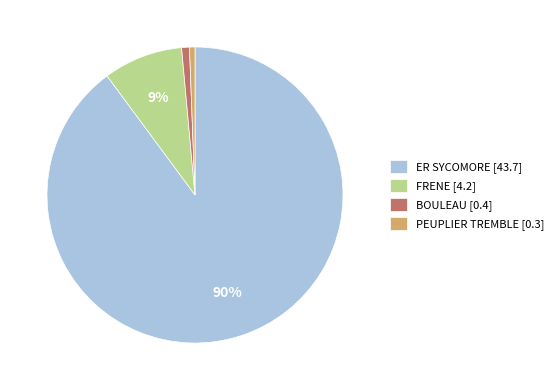

How many slices are in this pie chart?

4